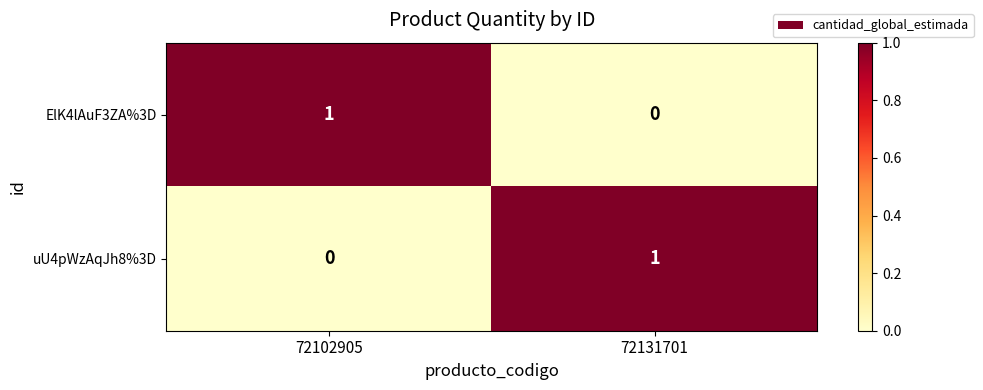

At 72102905, list the series in order from largest to smallest.

ElK4lAuF3ZA%3D, uU4pWzAqJh8%3D